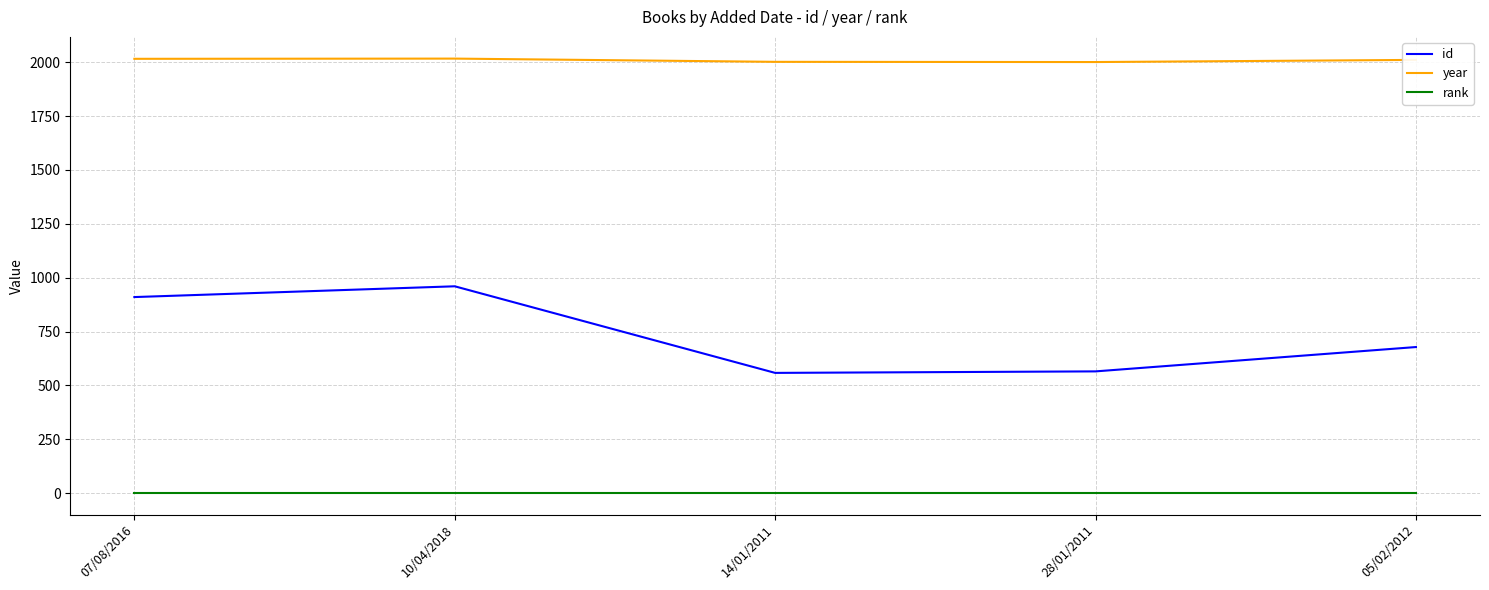

The value of id at 05/02/2012 is 678. True or false?

True